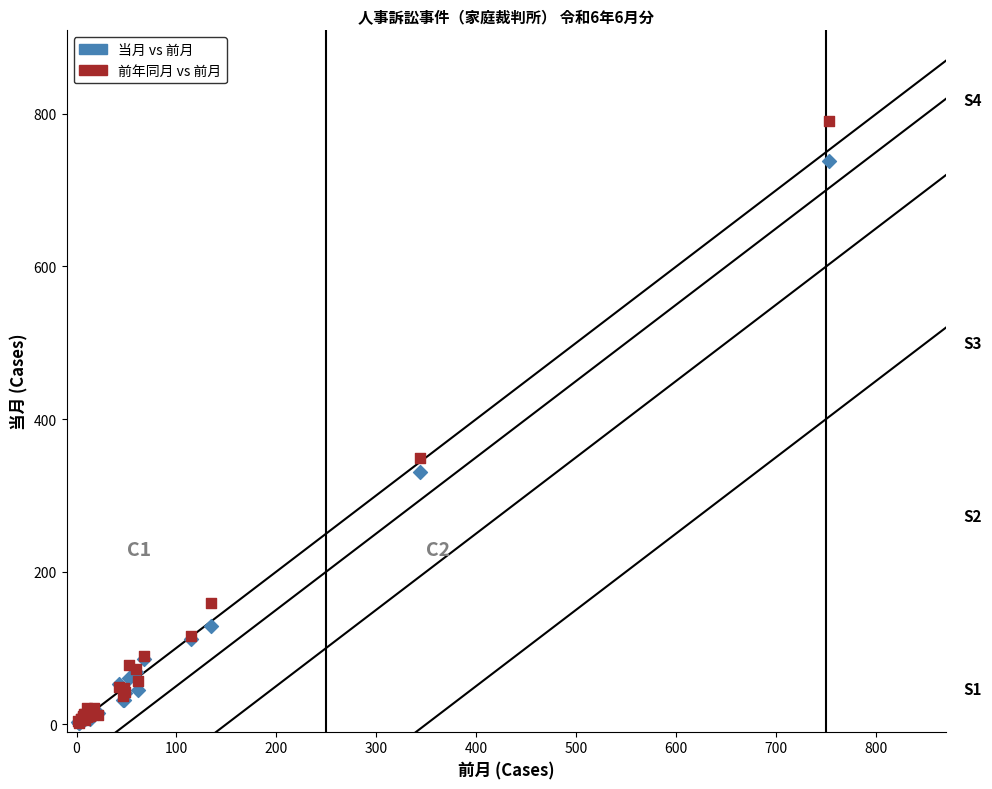

In the 前年同月 vs 前月 series, what Y value is closest to 396?

349